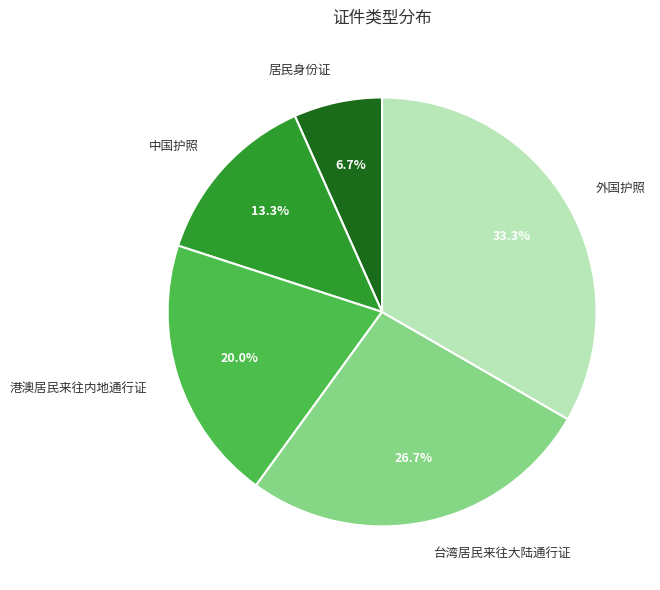

What is the ratio of the value at 台湾居民来往大陆通行证 to the value at 居民身份证?

4.0